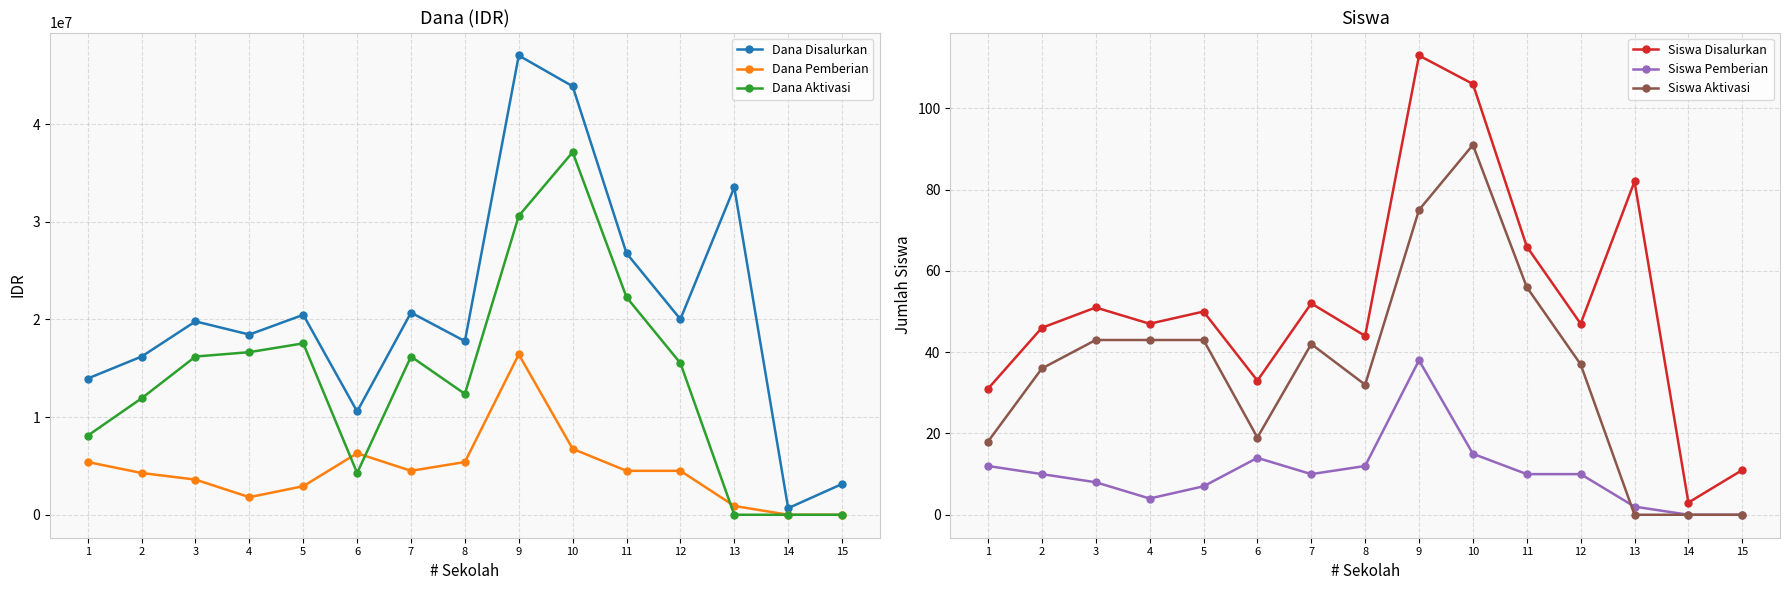

At how many categories does at least one series exceed 32127237?

3